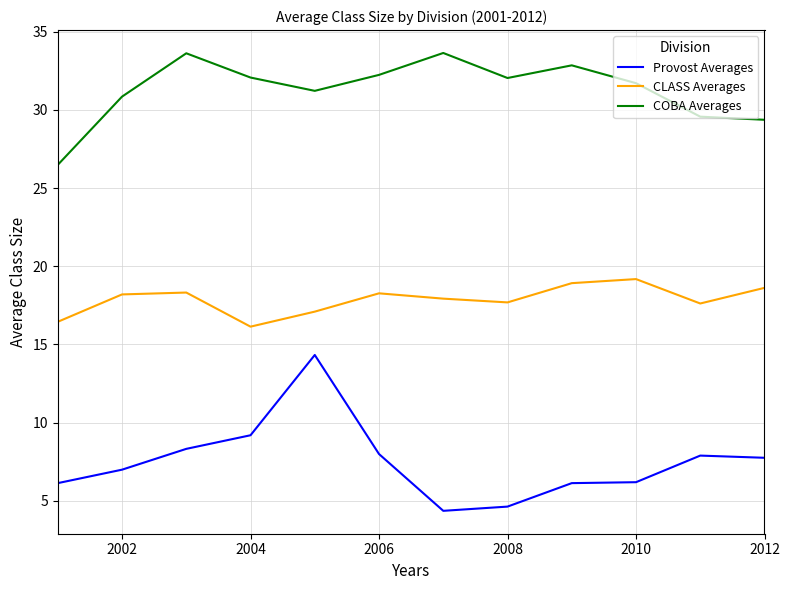

What is the maximum value for CLASS Averages?

19.2